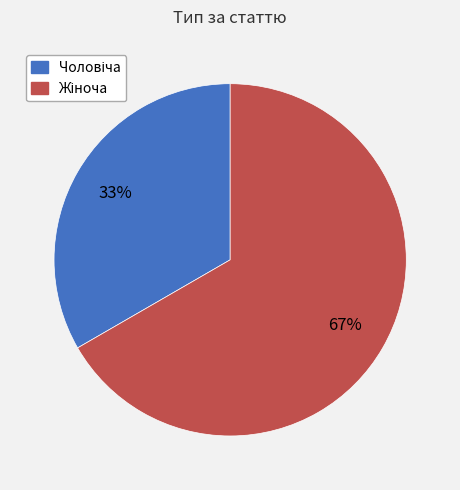

To the nearest percent, what is the average slice percentage?

50%